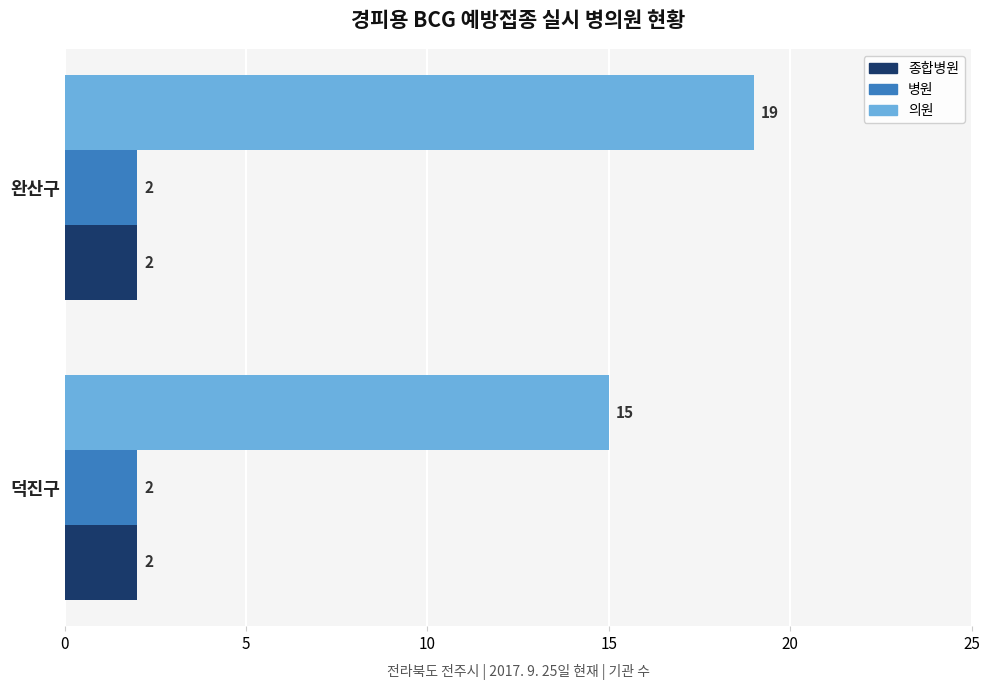

Which label corresponds to the largest value in the chart?

완산구